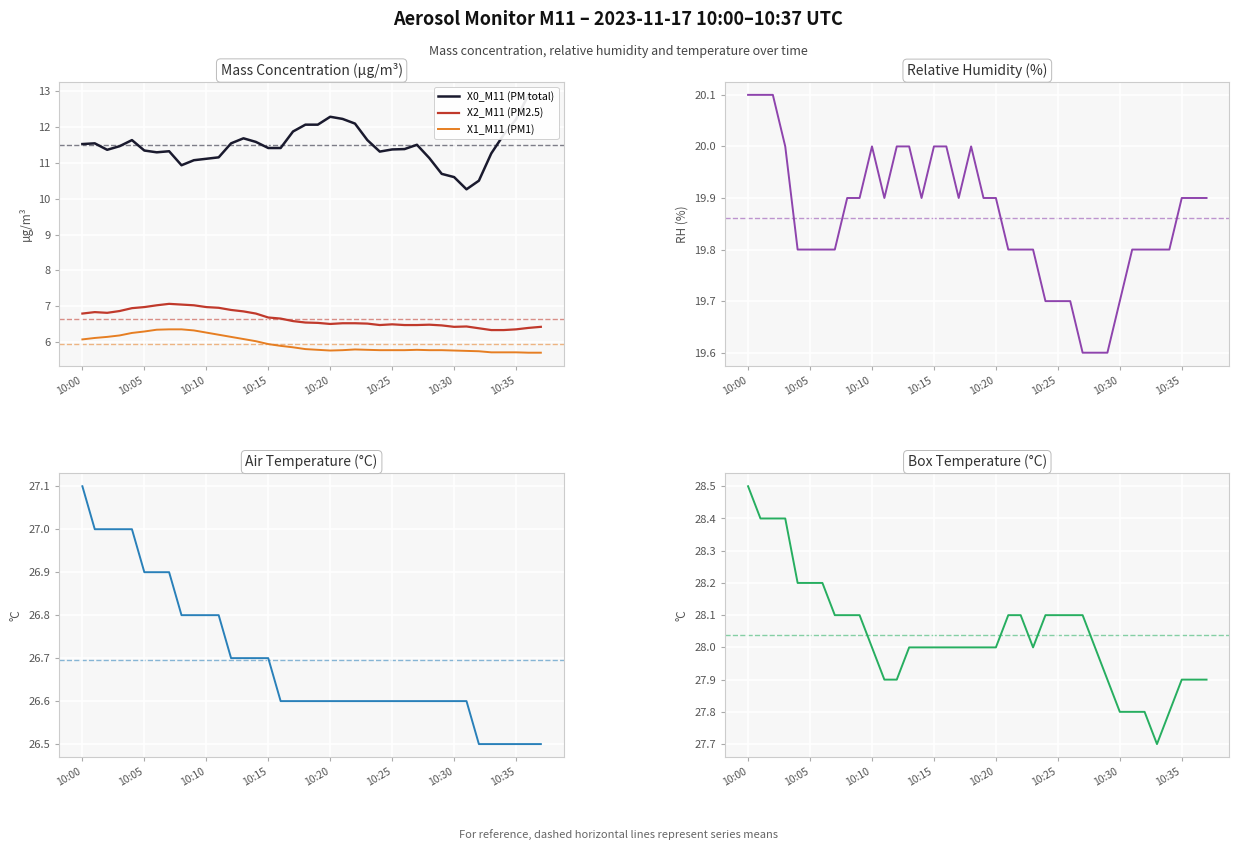

The X2_M11 (PM2.5) series shows 10.6 at 10:15. True or false?

False